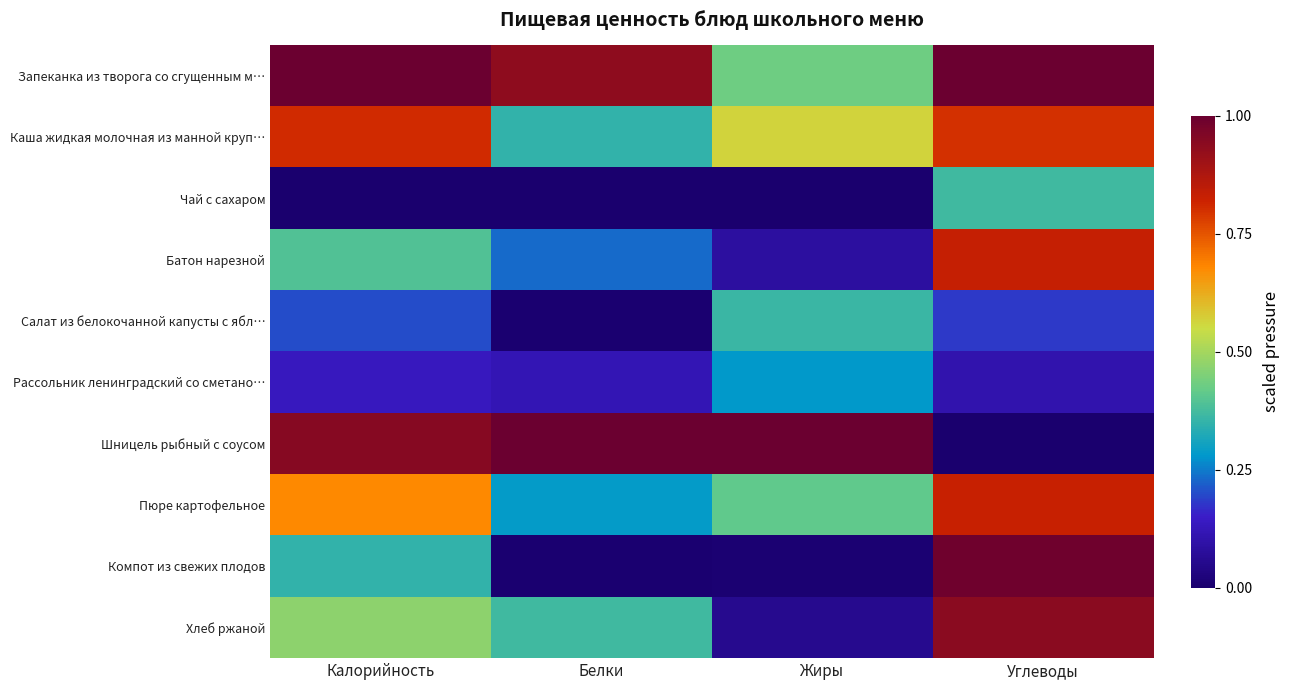

What is the spread (max minus min) of values at Жиры?

1.0